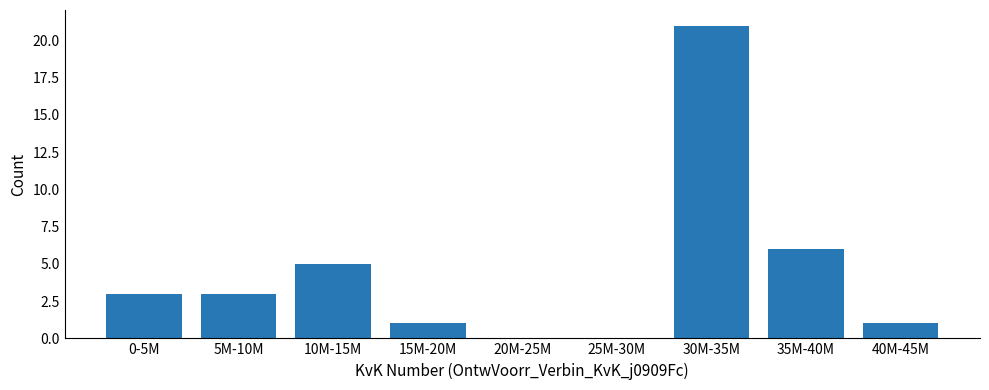

Reading left to right, transcribe all the data shown in this chart.

0-5M=3	5M-10M=3	10M-15M=5	15M-20M=1	20M-25M=0	25M-30M=0	30M-35M=21	35M-40M=6	40M-45M=1